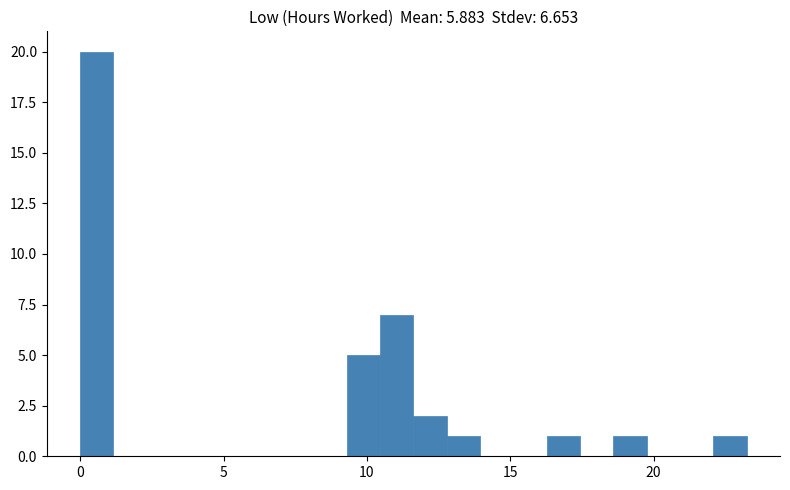

Around what value on the x-axis is the tallest bar? Give the approximate position of its centre, as read against the axis.

0.5